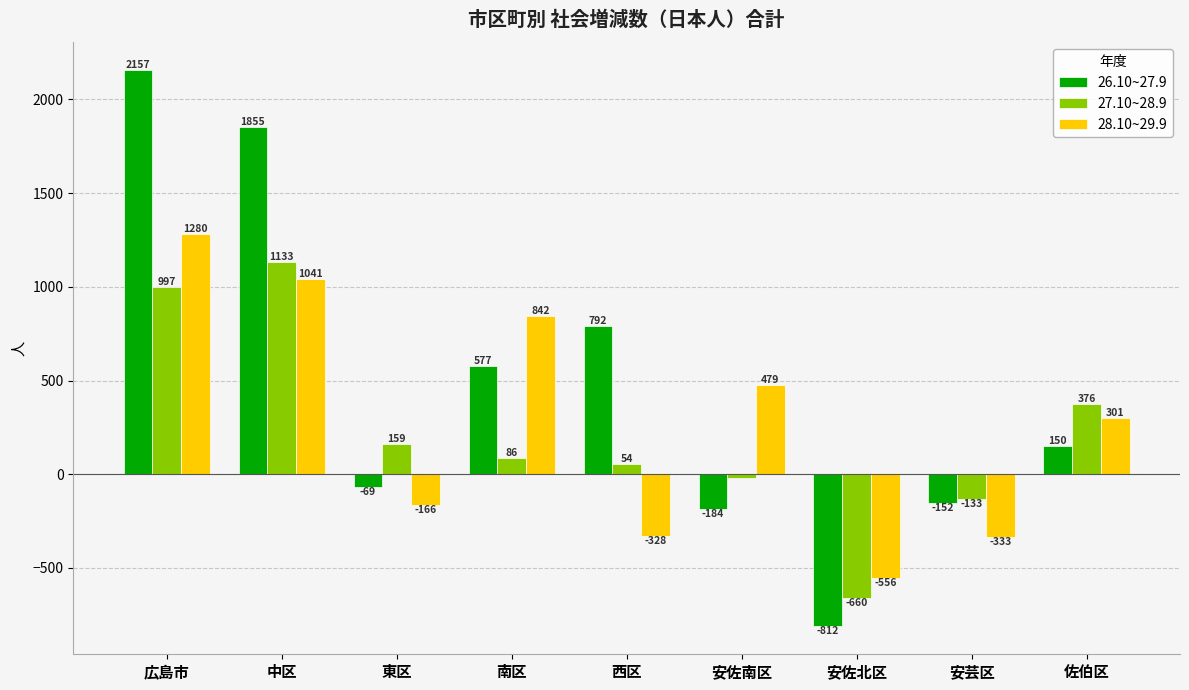

At which label is 27.10~28.9 closest to 236?

東区